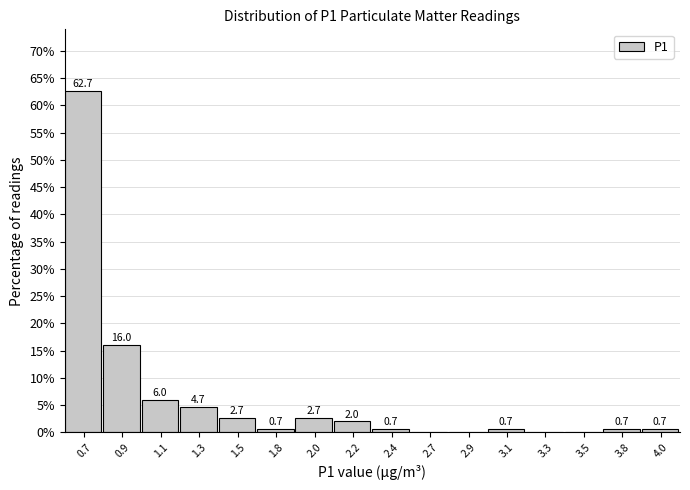

Reading right to left, transcribe all the data shown in this chart.

4.0=0.7	3.8=0.7	3.5=0.0	3.3=0.0	3.1=0.7	2.9=0.0	2.7=0.0	2.4=0.7	2.2=2.0	2.0=2.7	1.8=0.7	1.5=2.7	1.3=4.7	1.1=6.0	0.9=16.0	0.7=62.7